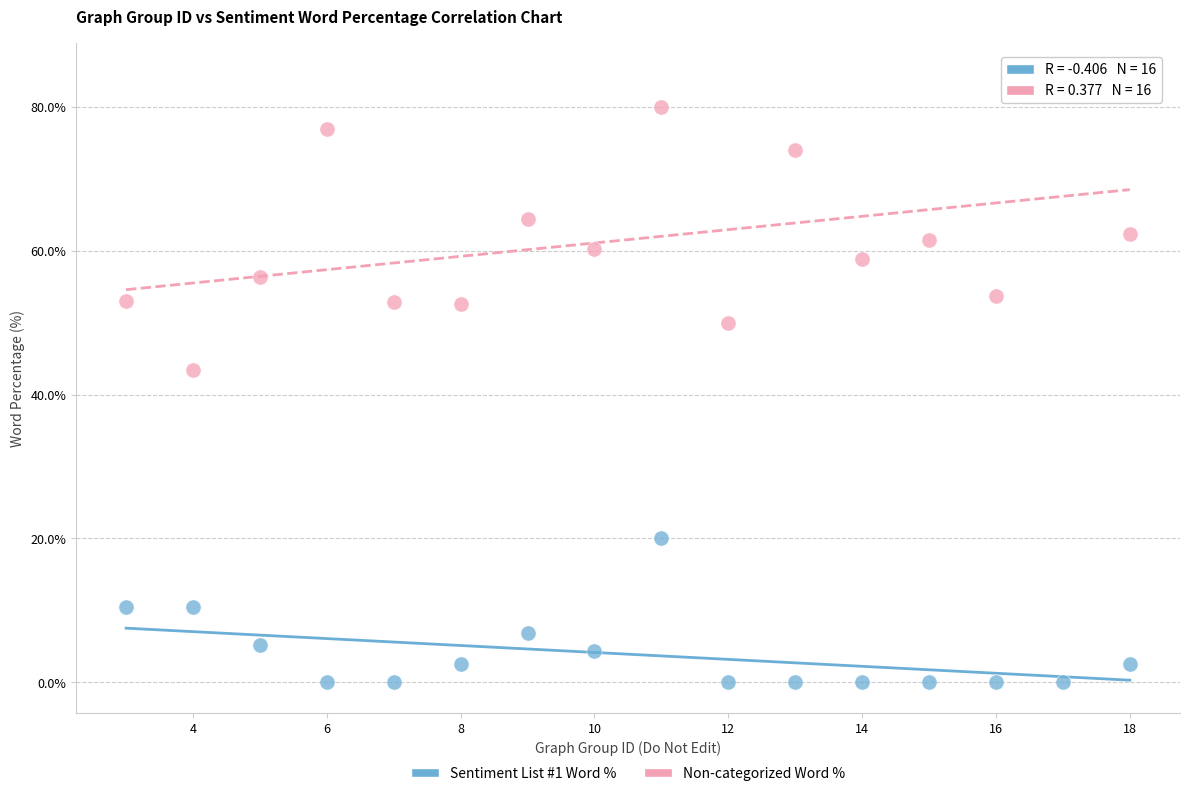

Across all data points, what is the range of X values (max minus min)?

15.0